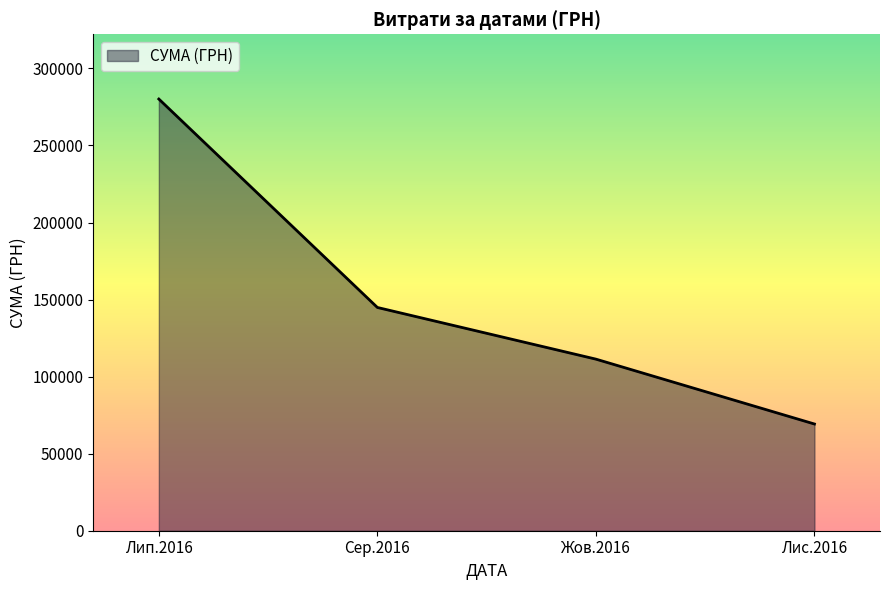

How many interior local valleys (lower than both neighbors) does the data have?

0